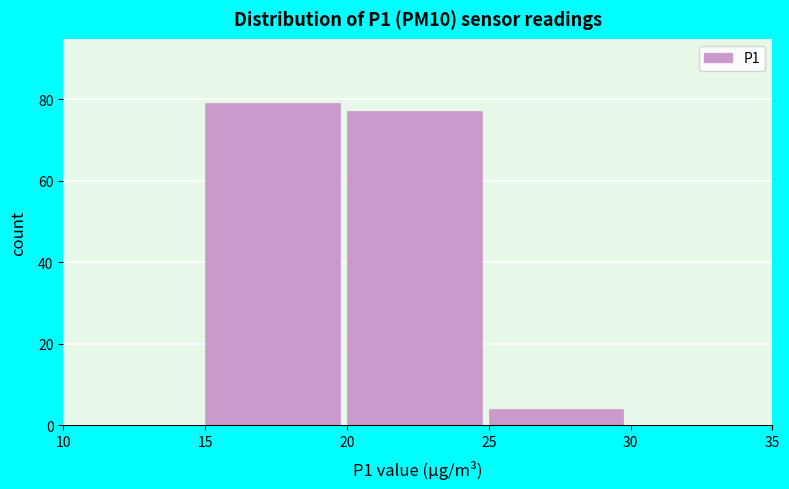

Over which range of the x-axis is the bar tallest?

15 to 20